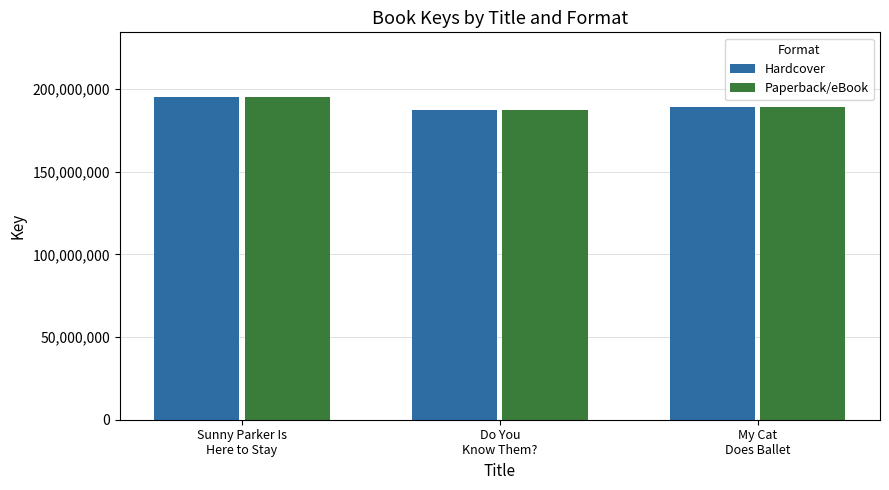

How many values in the Paperback/eBook series are below 189055946?

1